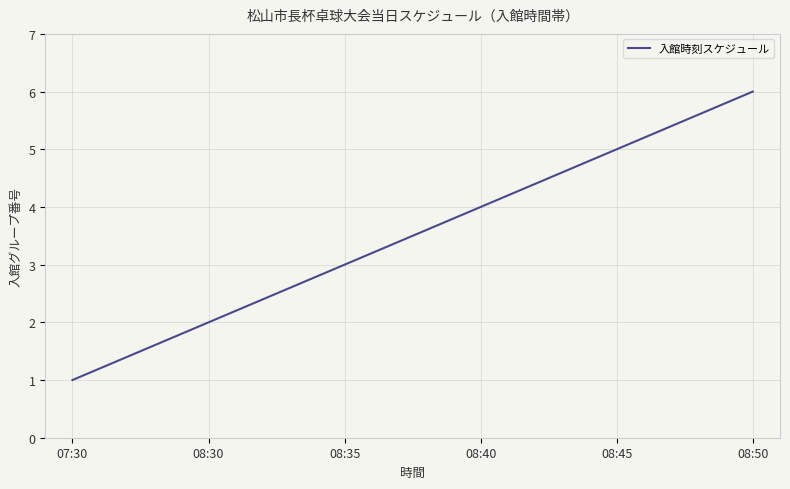

What is the greatest value displayed?

6.0